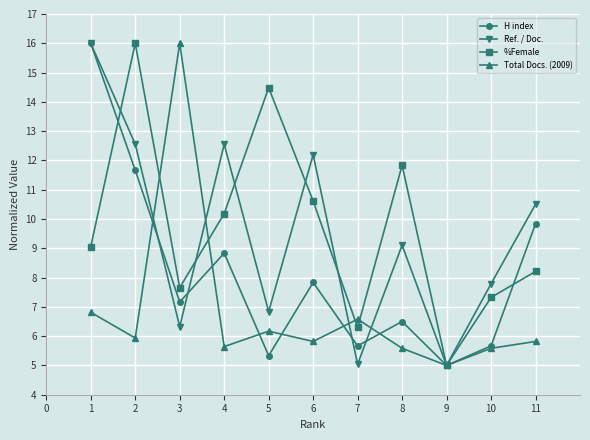

Where is %Female nearest to the value 10?

4